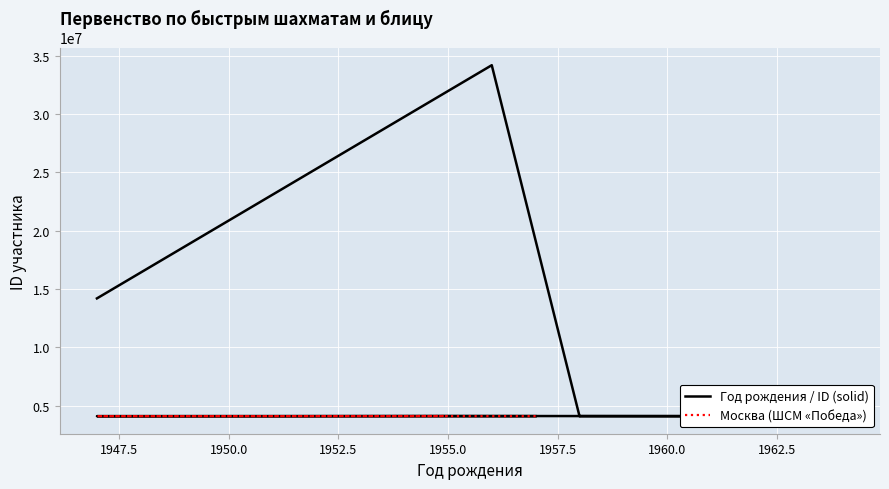

At which category is the sum across all series the highest?

1956